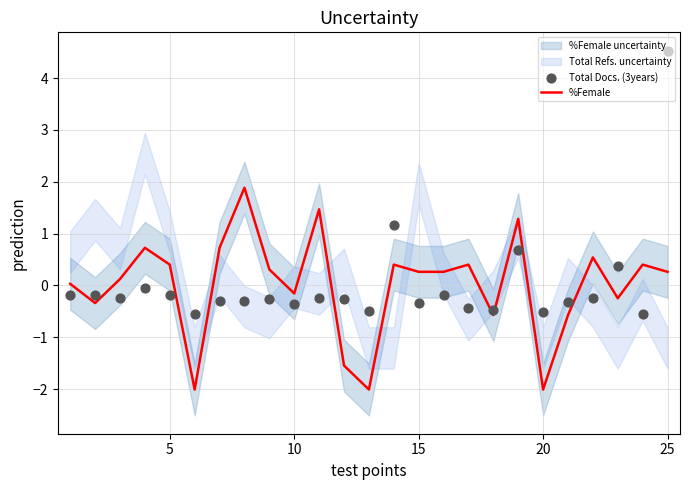

Which series reaches the minimum Y coordinate?

%Female